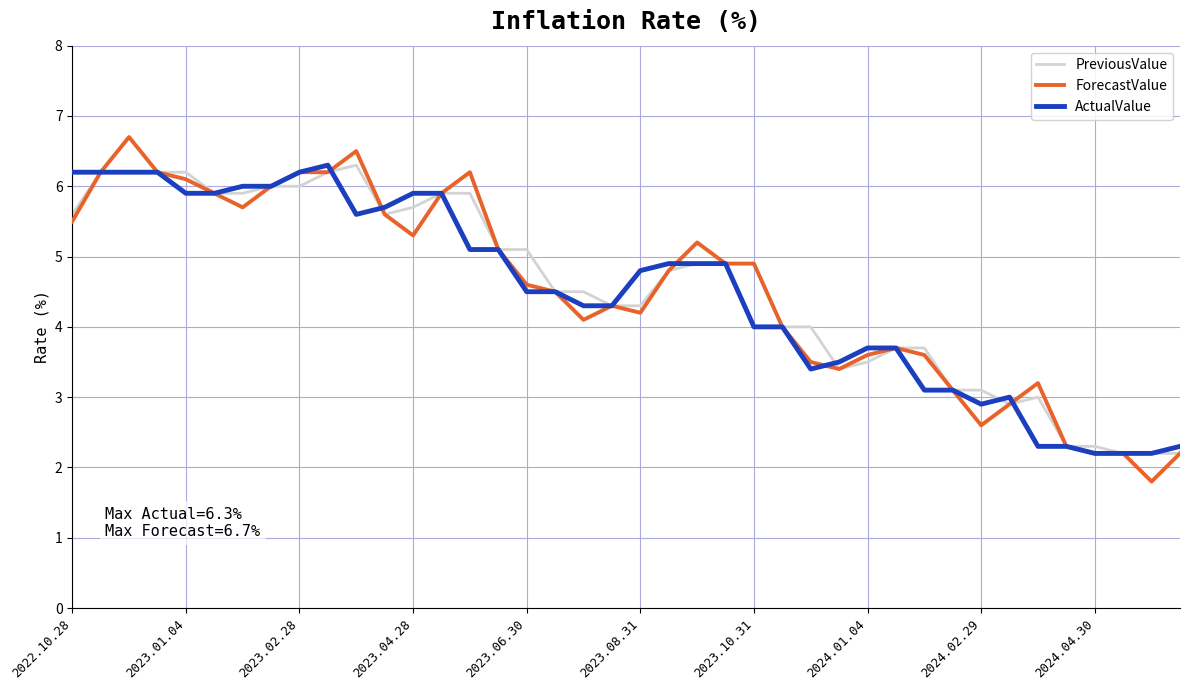

What is the minimum value shown in the chart?

1.8